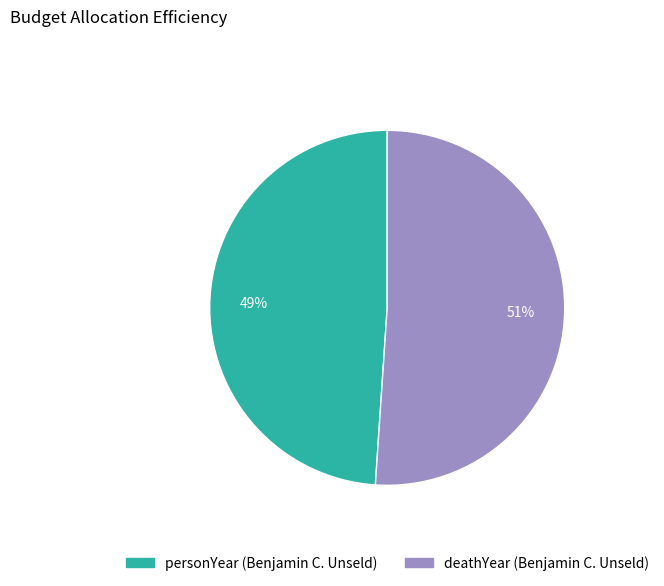

Count the number of slices in the pie.

2